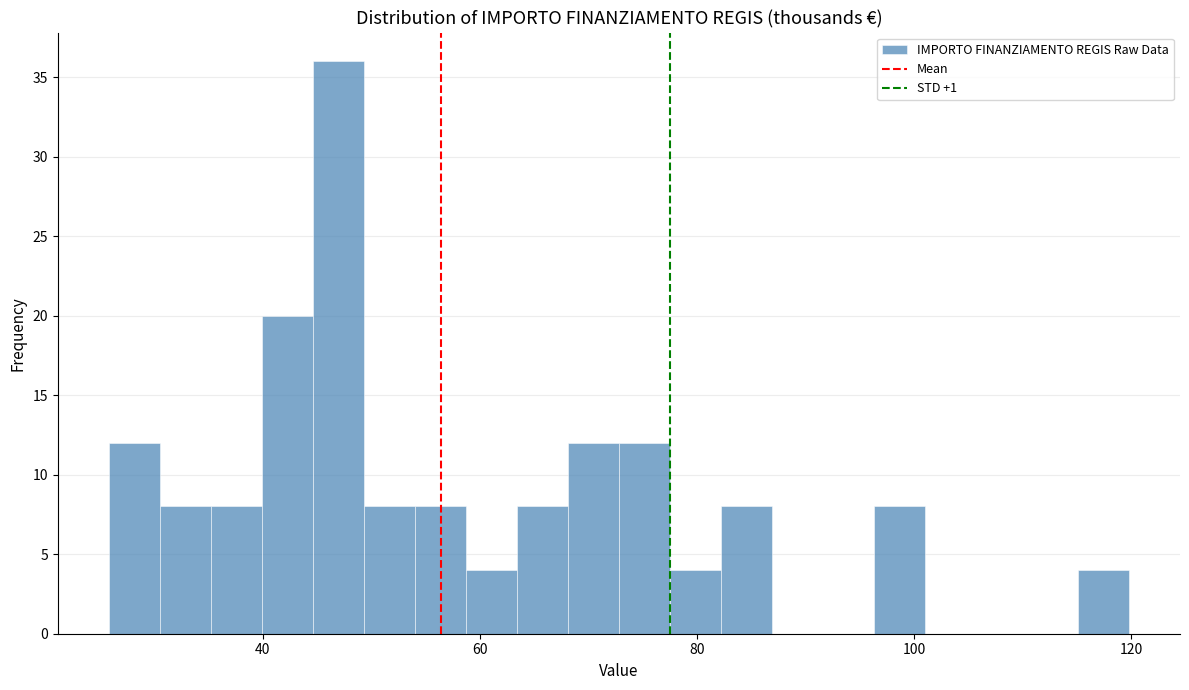

Read against the x-axis, roughly where is the centre of the tallest bar?

46